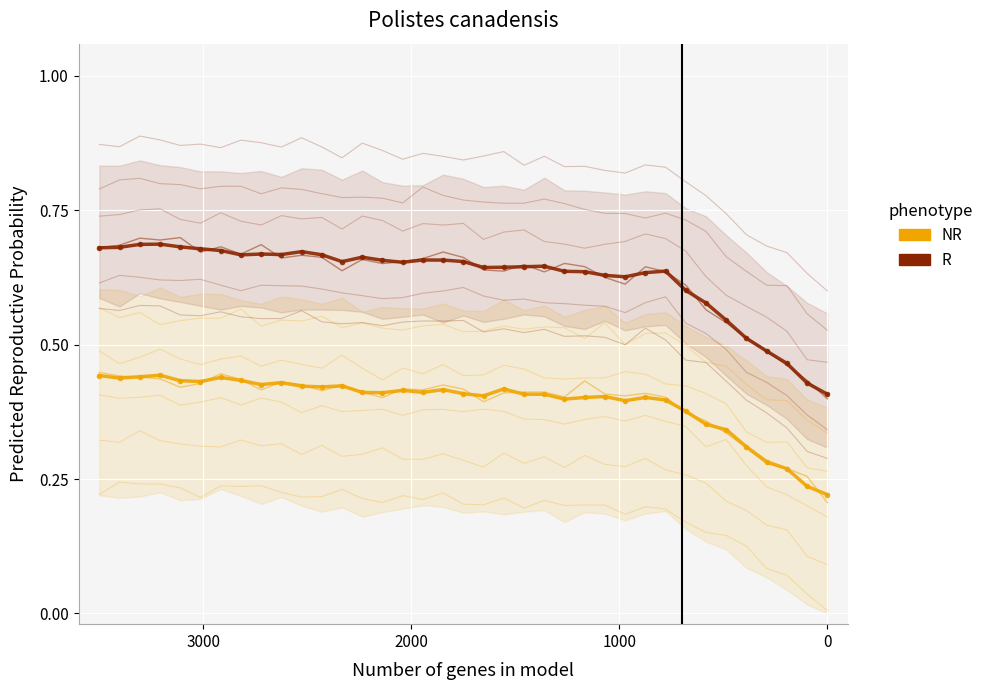

Reading left to right, transcribe all the data shown in this chart.

NR: 0.4	0.4	0.4	0.4	0.4	0.4	0.4	0.4	0.4	0.4	0.4	0.4	0.4	0.4	0.4	0.4	0.4	0.4	0.4	0.4	0.4	0.4	0.4	0.4	0.4	0.4	0.4	0.4	0.4	0.4	0.4	0.3	0.3	0.3	0.3	0.2	0.2
R: 0.7	0.7	0.7	0.7	0.7	0.7	0.7	0.7	0.7	0.7	0.7	0.7	0.7	0.7	0.7	0.7	0.7	0.7	0.7	0.6	0.6	0.6	0.6	0.6	0.6	0.6	0.6	0.6	0.6	0.6	0.6	0.5	0.5	0.5	0.5	0.4	0.4